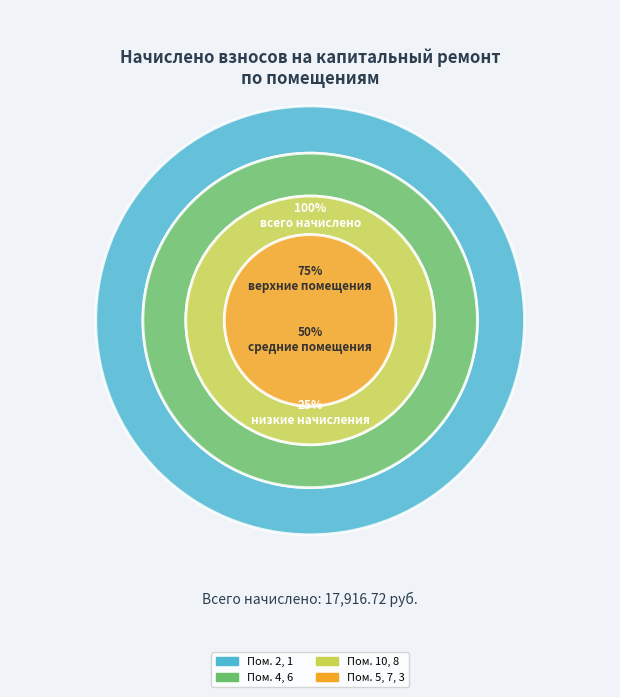

Rank the categories by value from highest to lowest.

2, 1, 4, 6, 10, 8, 5, 7, 3